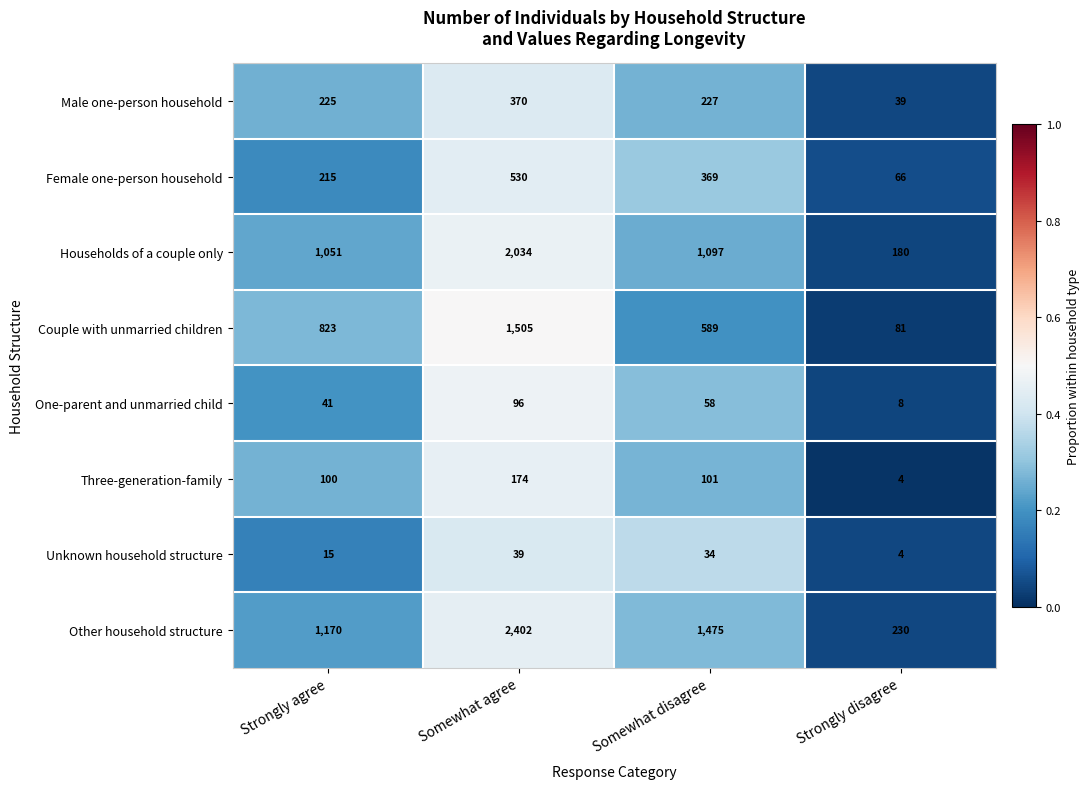

What is the spread (max minus min) of values at Somewhat agree?

2363